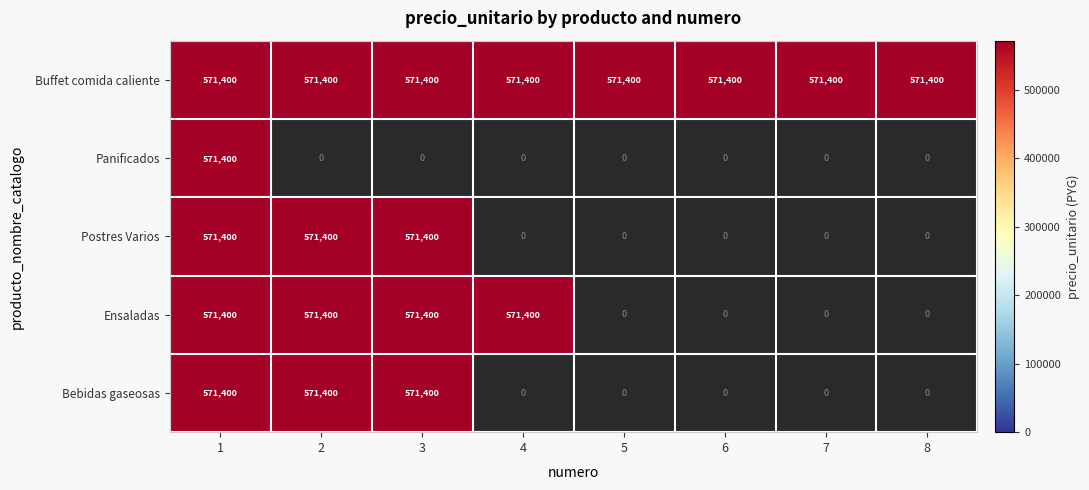

What is the greatest value displayed?

571400